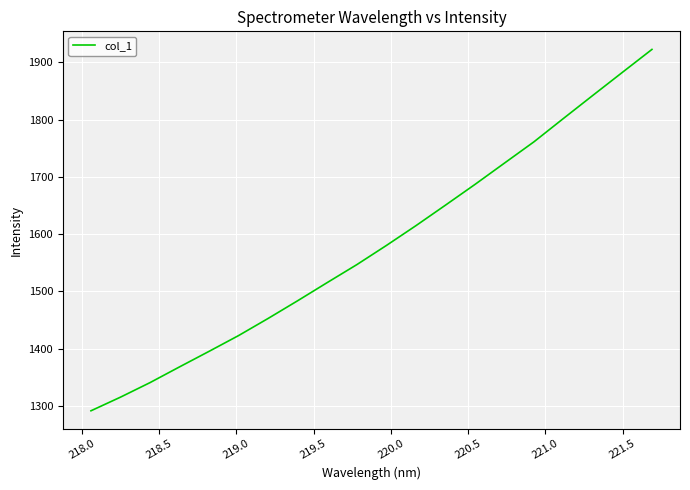

Does the chart display data point markers on the line(s)?

No